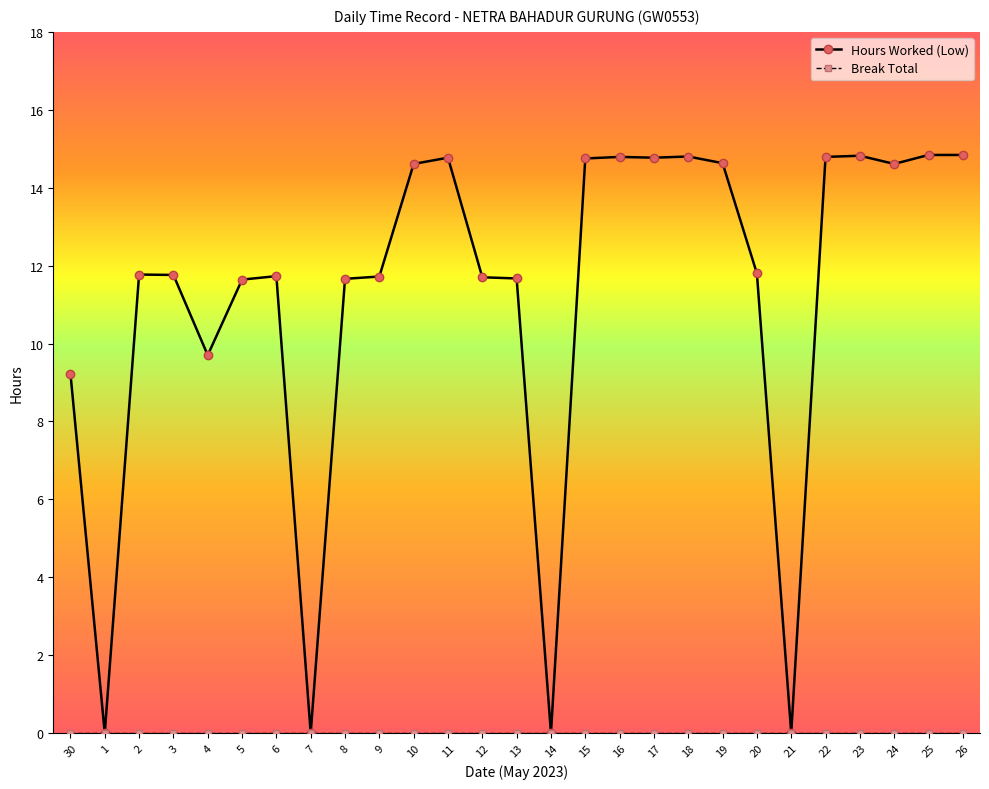

At how many categories does at least one series exceed 3?

23